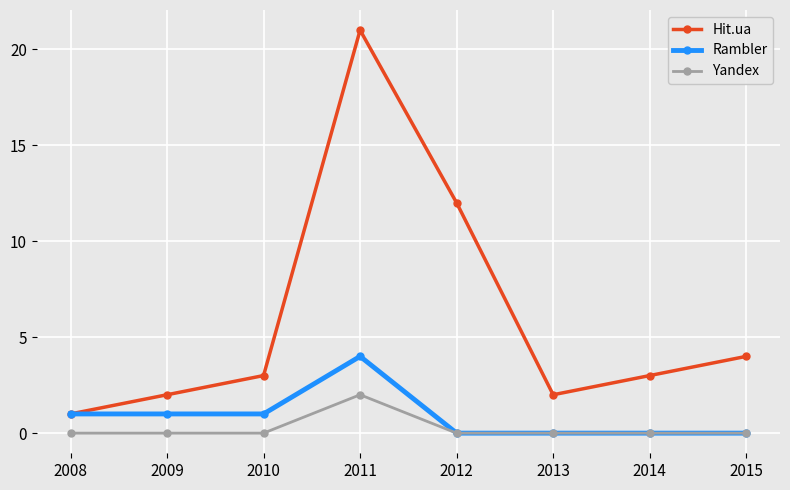

True or false: Yandex and Hit.ua intersect in this chart.

False